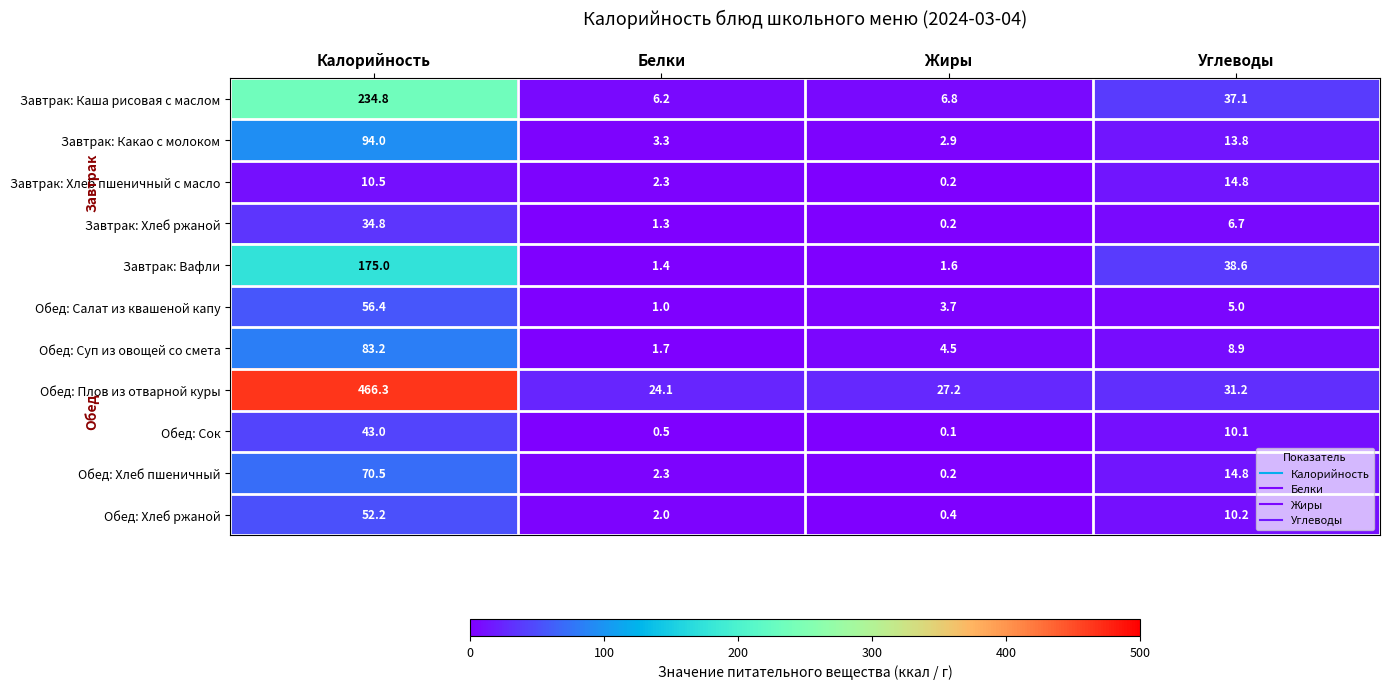

Which series has the widest spread of values?

Обед: Плов из отварной куры